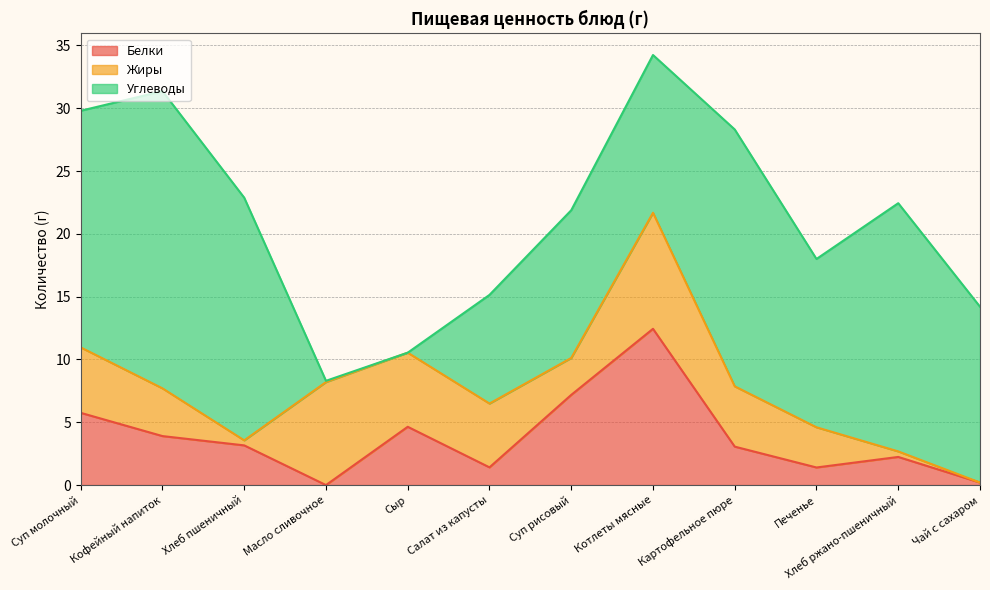

Between which two adjacent categories do Жиры and Углеводы first intersect?

Хлеб пшеничный and Масло сливочное